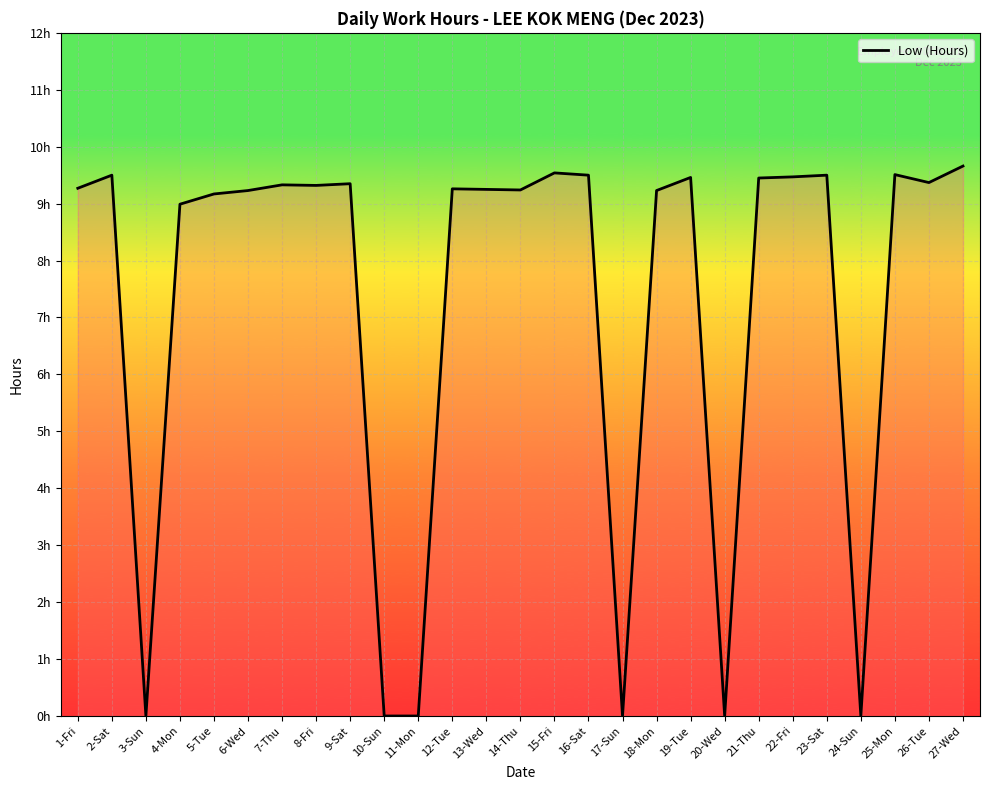

Does the chart have visible grid lines?

Yes